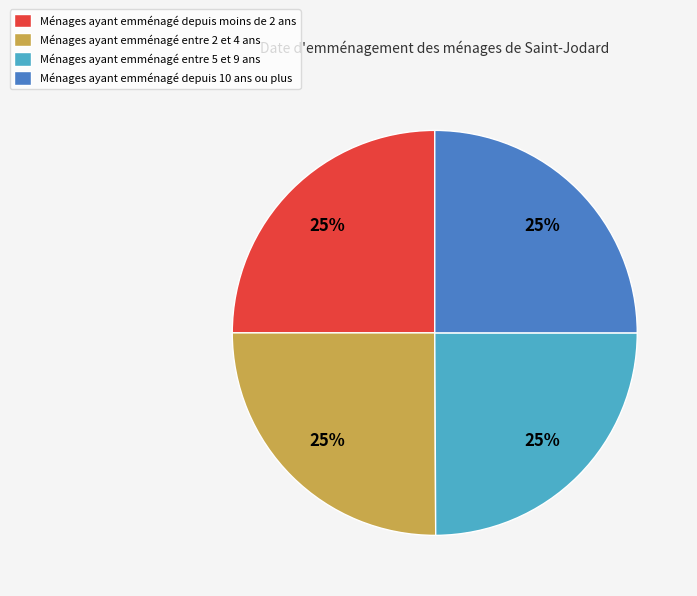

Does Ménages ayant emménagé depuis moins de 2 ans account for over 50% of the chart?

No